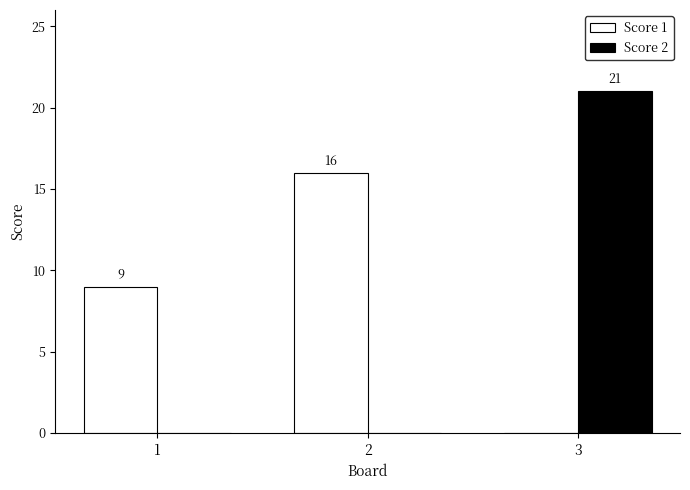

Which series has the largest total across all categories?

Score 1